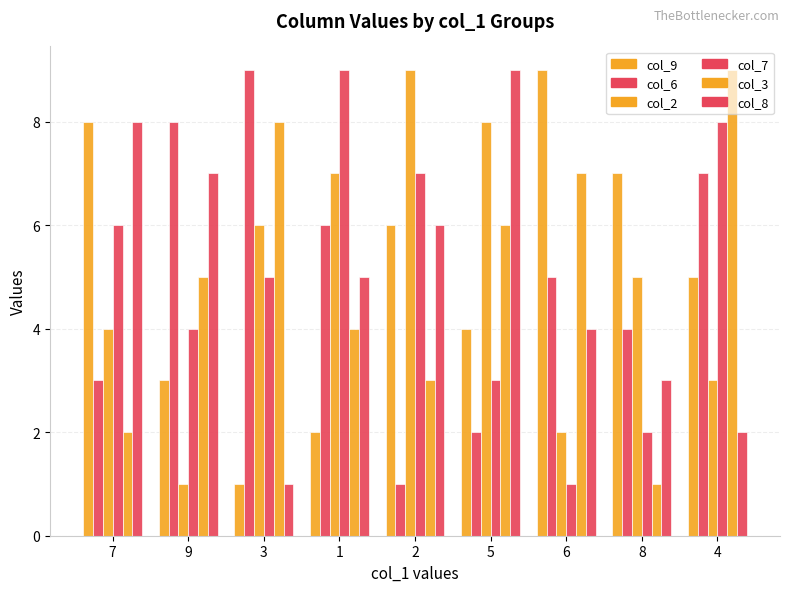

Is it true that col_6 equals 9 at 3?

True